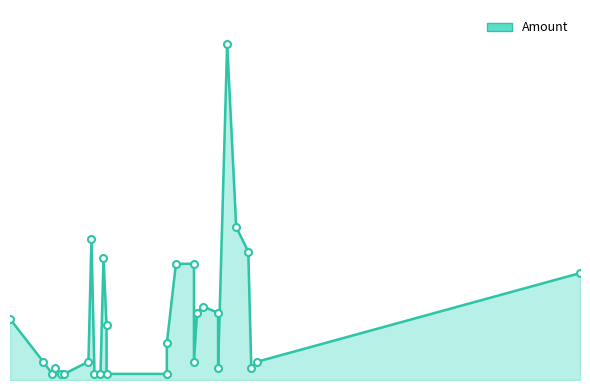

Rank the categories by value from highest to lowest.

2020-04-08, 2020-04-11, 2020-02-23, 2020-04-15, 2020-02-27, 2020-03-28, 2020-03-22, 2020-08-03, 2020-03-31, 2020-04-05, 2020-03-29, 2020-01-27, 2020-02-28, 2020-03-19, 2020-04-18, 2020-03-28, 2020-02-22, 2020-02-07, 2020-04-16, 2020-04-05, 2020-02-11, 2020-03-19, 2020-02-28, 2020-02-26, 2020-02-24, 2020-02-14, 2020-02-13, 2020-02-10